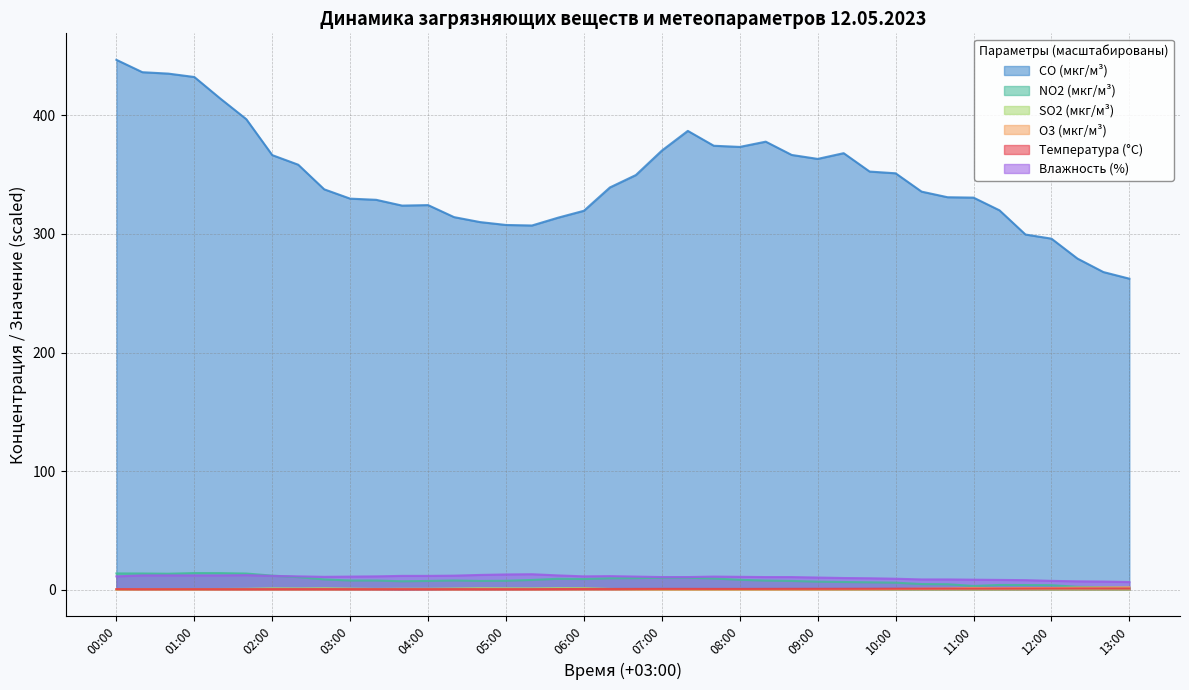

True or false: CO (мкг/м³) and O3 (мкг/м³) cross at least once.

False